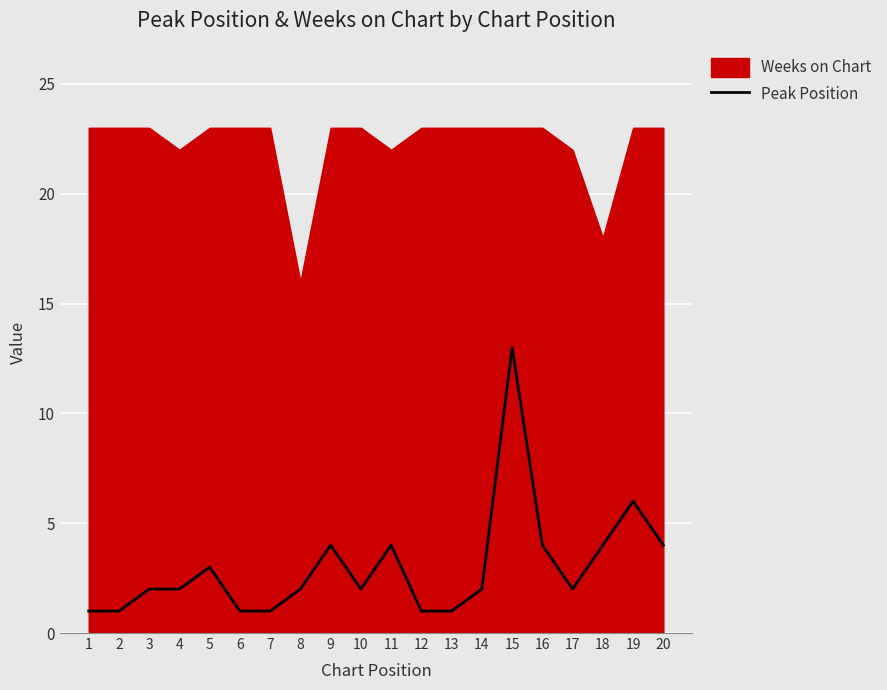

How many lines are shown in the chart?

1